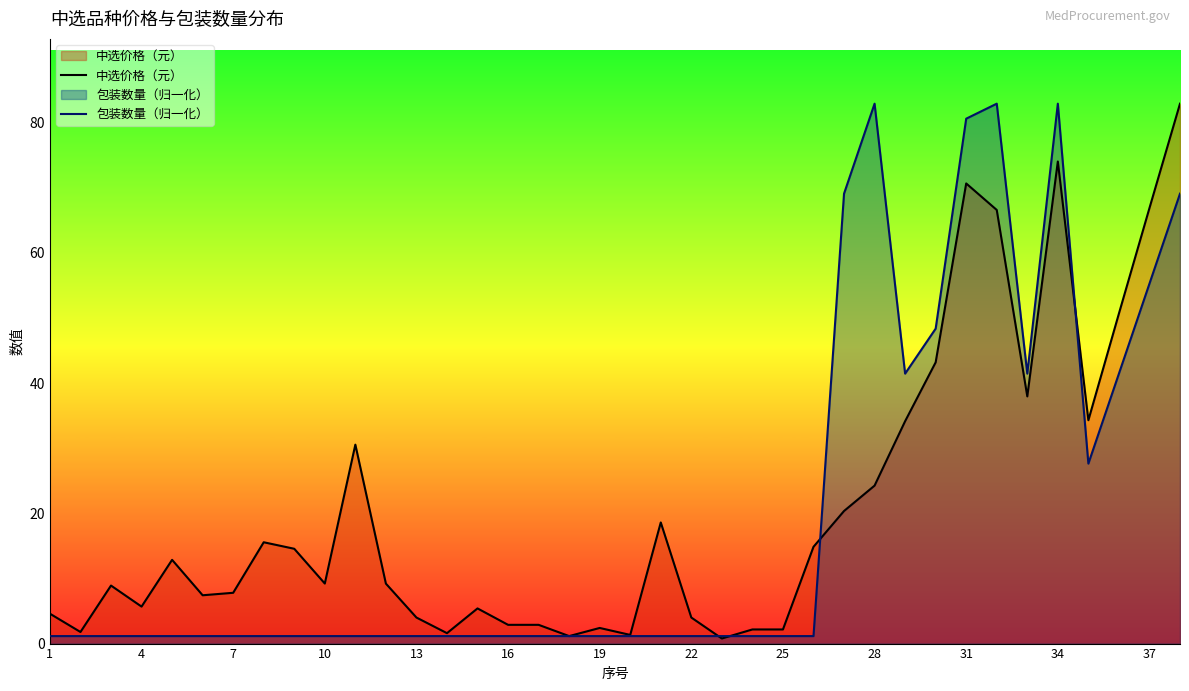

At which category is the sum across all series the highest?

34